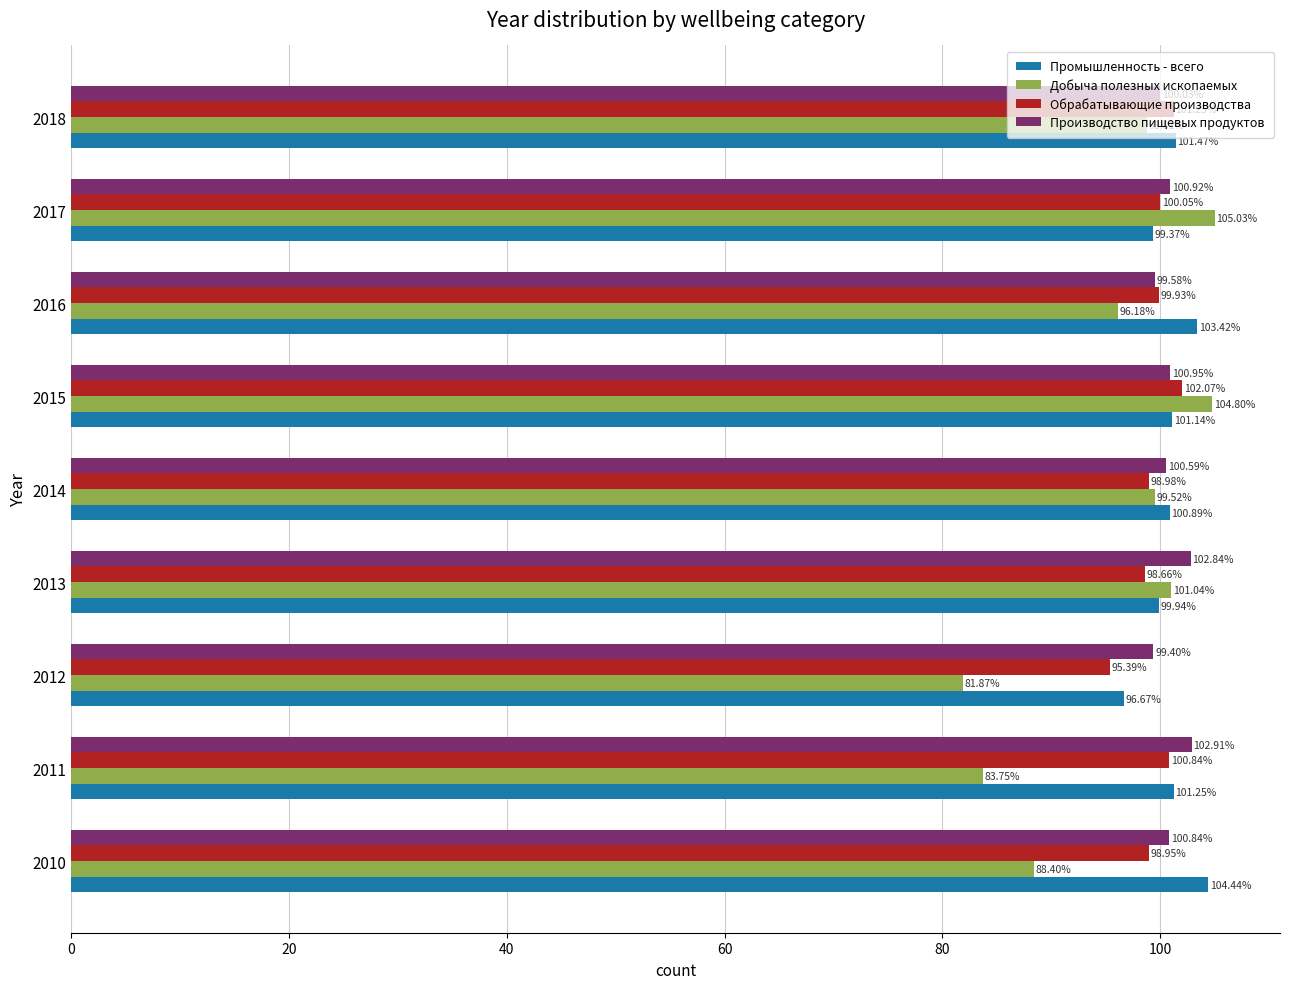

How many series are shown in this chart?

4